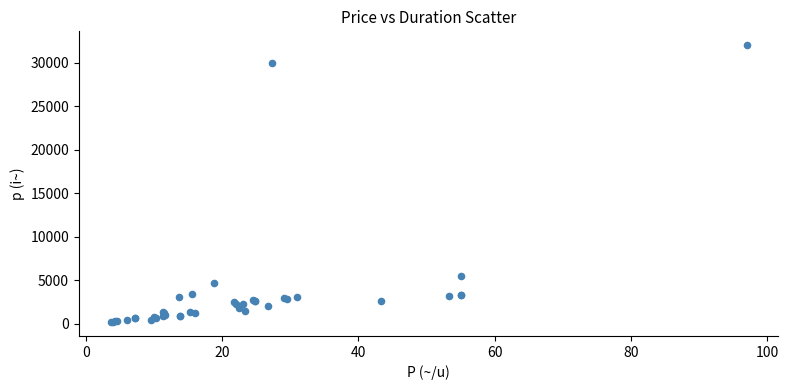

What Y value in the scatter plot is closest to 16080?

5500